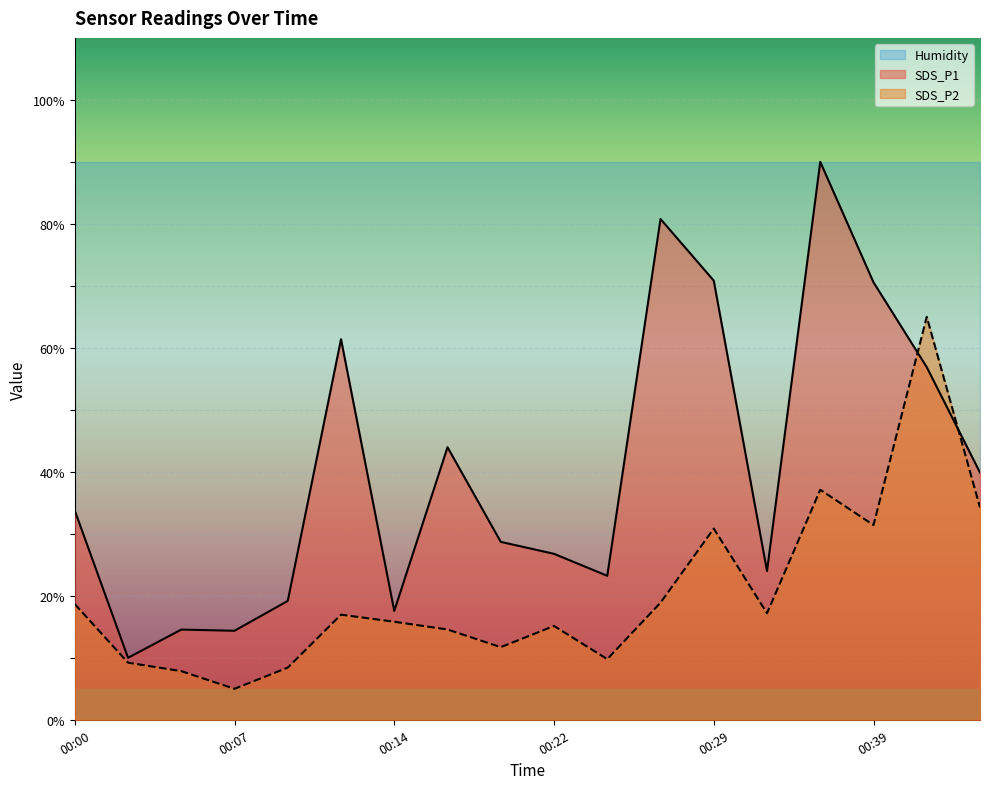

Which series ends up on top after the final intersection of SDS_P1 and SDS_P2?

SDS_P1